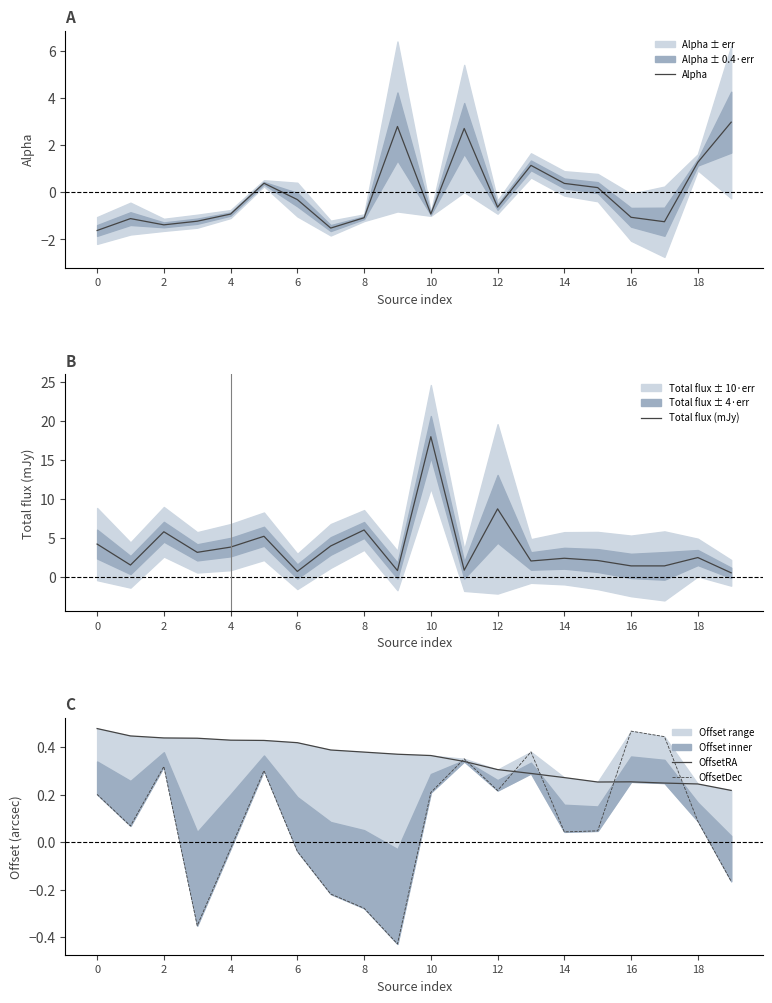

True or false: Total flux (mJy) and Alpha intersect in this chart.

True